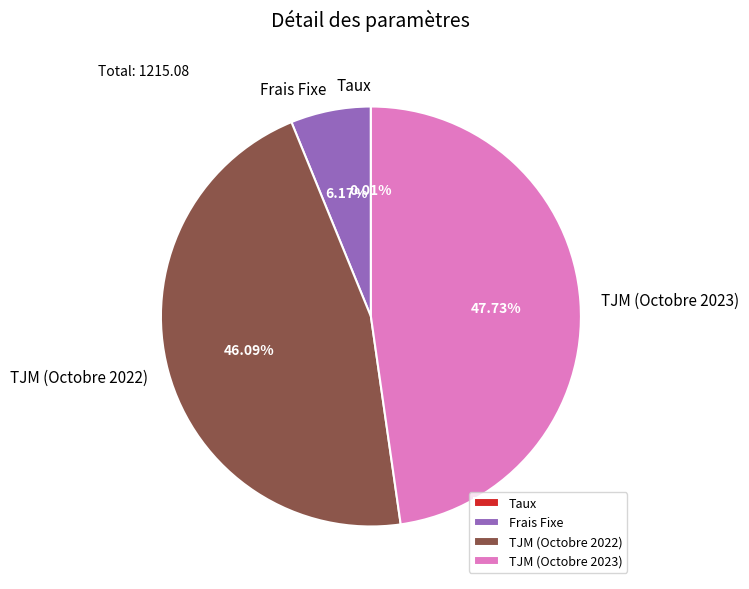

Which slice is the largest?

TJM (Octobre 2023)